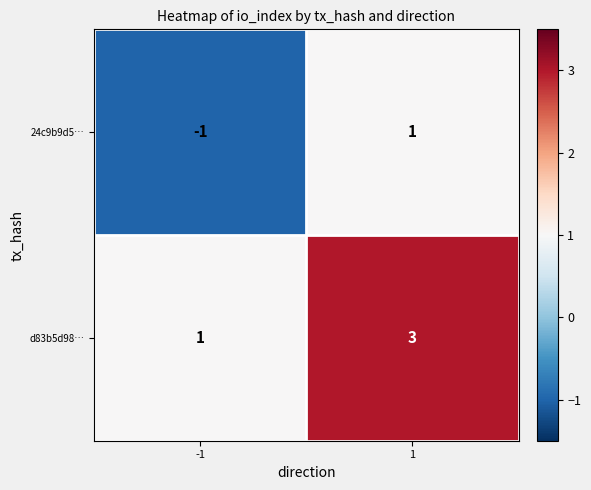

What is the maximum value for d83b5d98…?

3